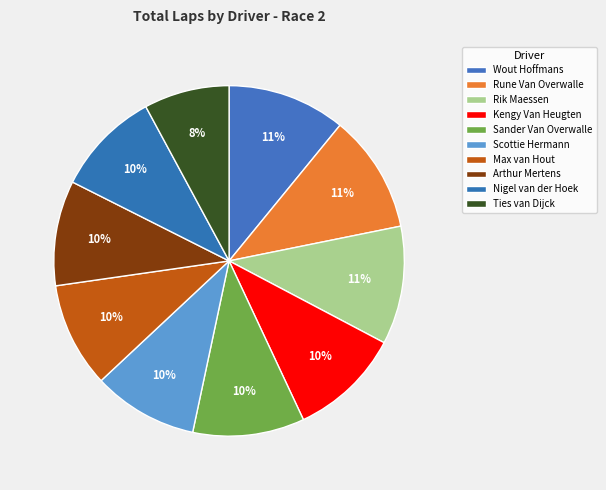

What percentage is the Scottie Hermann slice, to the nearest percent?

10%